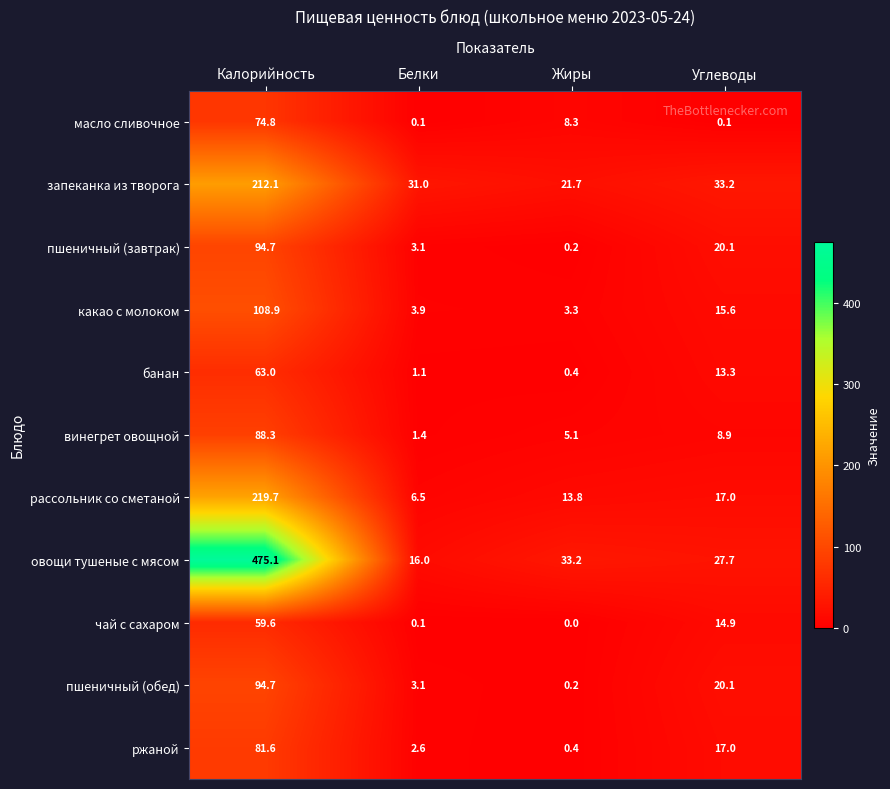

The value of ржаной at Углеводы is 17.0. True or false?

True